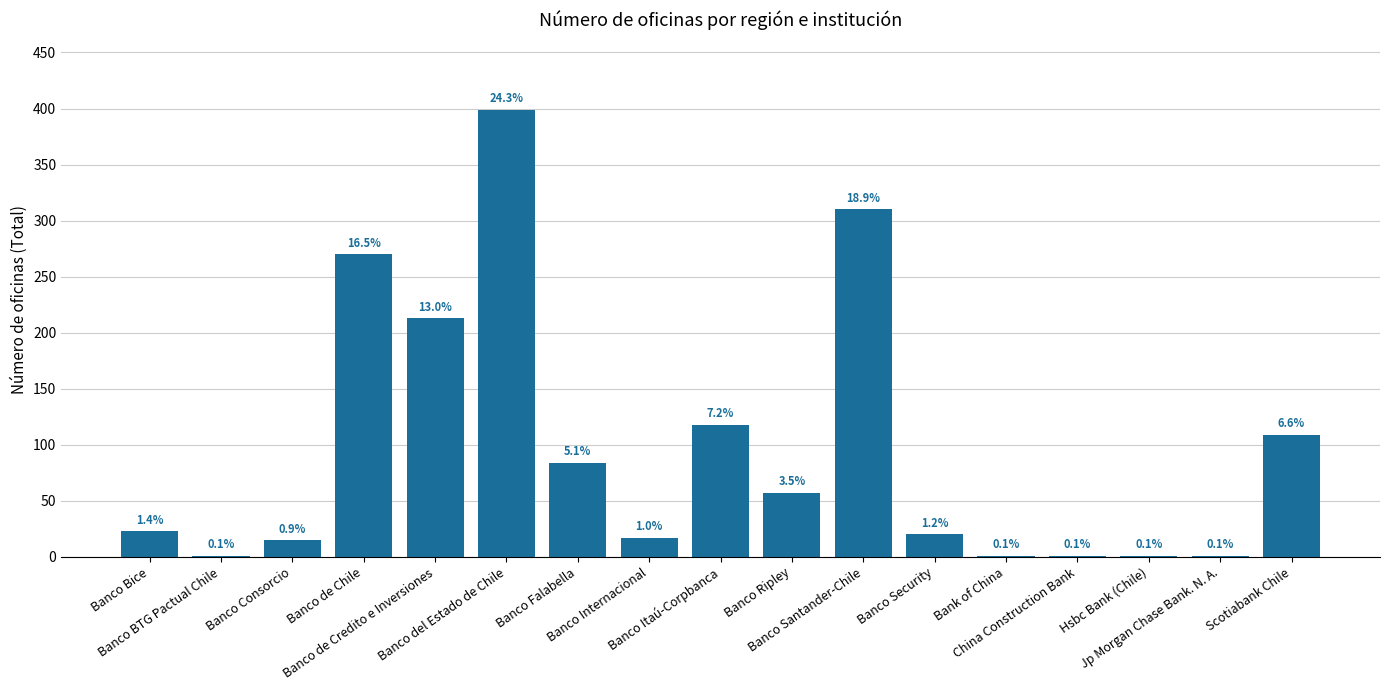

What is the approximate value at Banco de Credito e Inversiones, to the nearest 50?

200